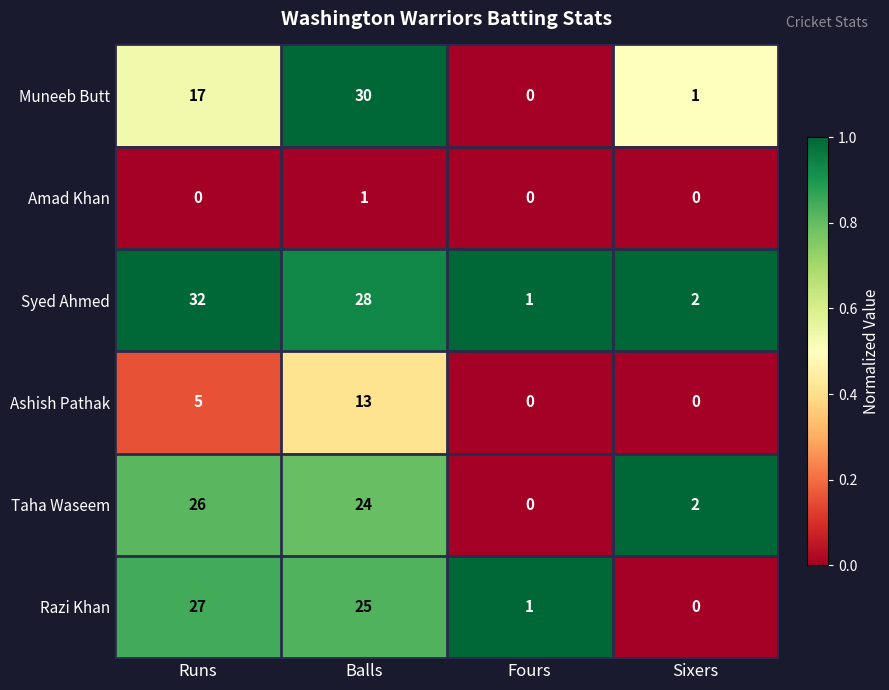

Rank the series at Balls from lowest to highest value.

Amad Khan, Ashish Pathak, Taha Waseem, Razi Khan, Syed Ahmed, Muneeb Butt